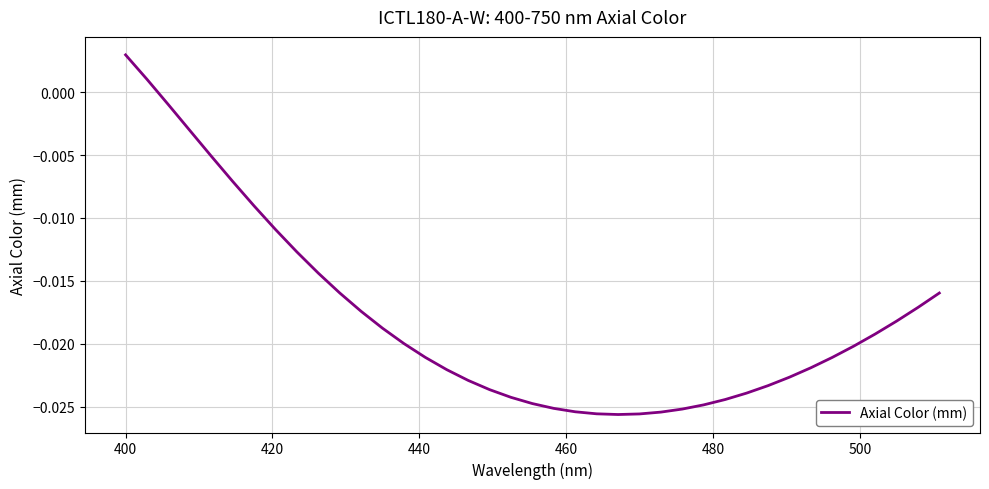

Count the number of values greater than 0.

2